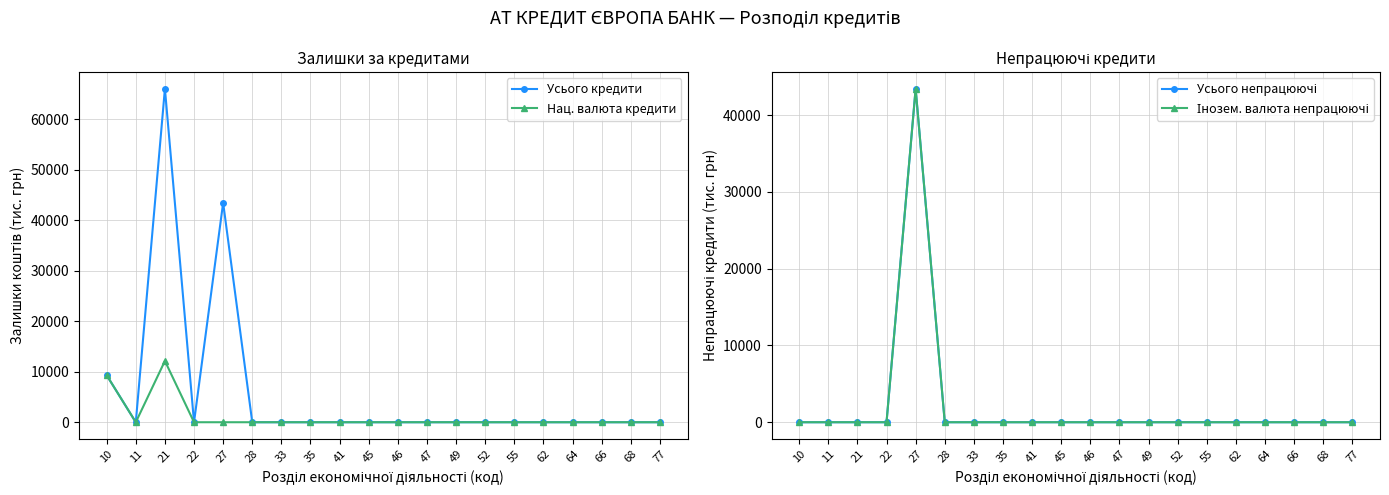

Which label corresponds to the smallest value in the chart?

11